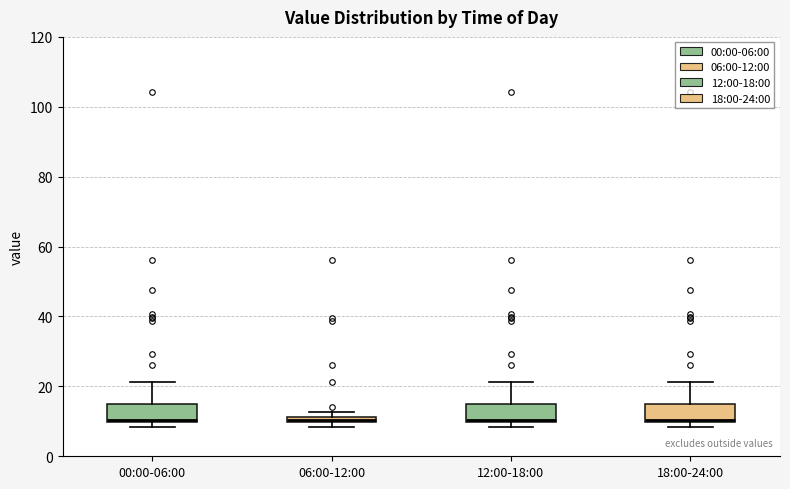

Where does the upper whisker of the box for 18:00-24:00 end on the y-axis? The values are not printed on the chart, so give them approximately, as read against the axis.

22